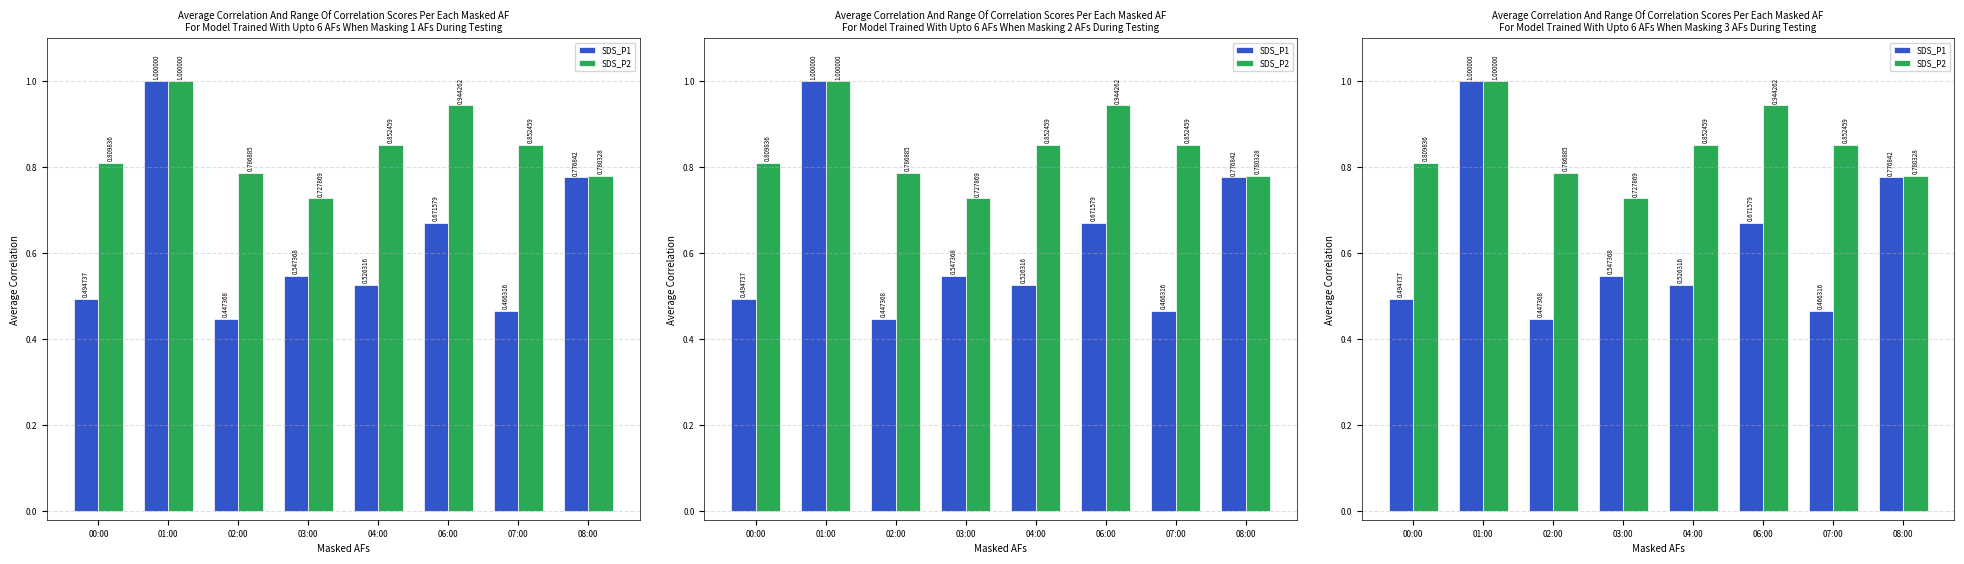

What is the spread (max minus min) of values at 03:00?

0.2